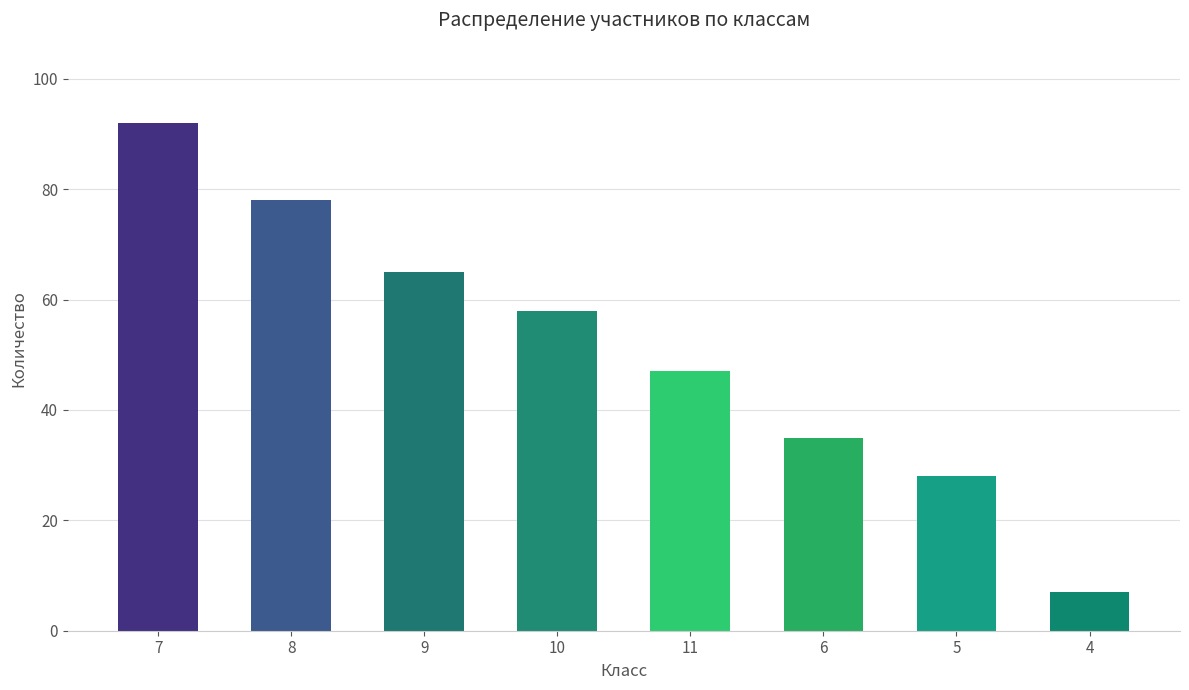

Where does the data first go above 58?

7